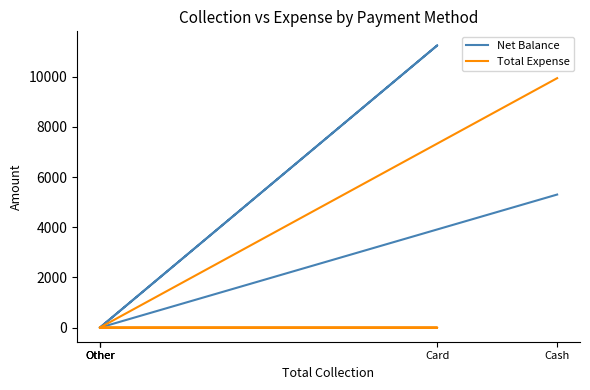

Rank the categories by Net Balance value from highest to lowest.

Card, Cash, Other, Other, Other